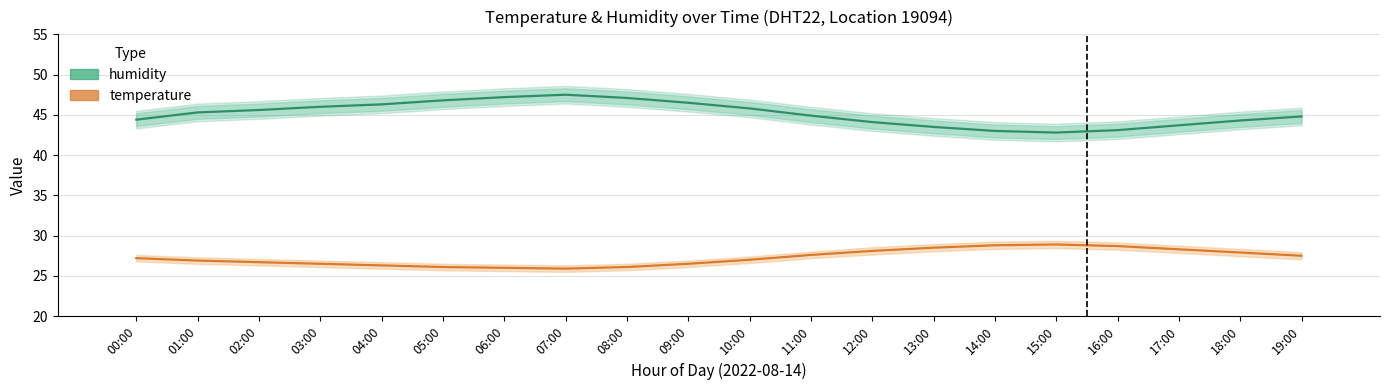

What is the smallest value displayed?

25.9